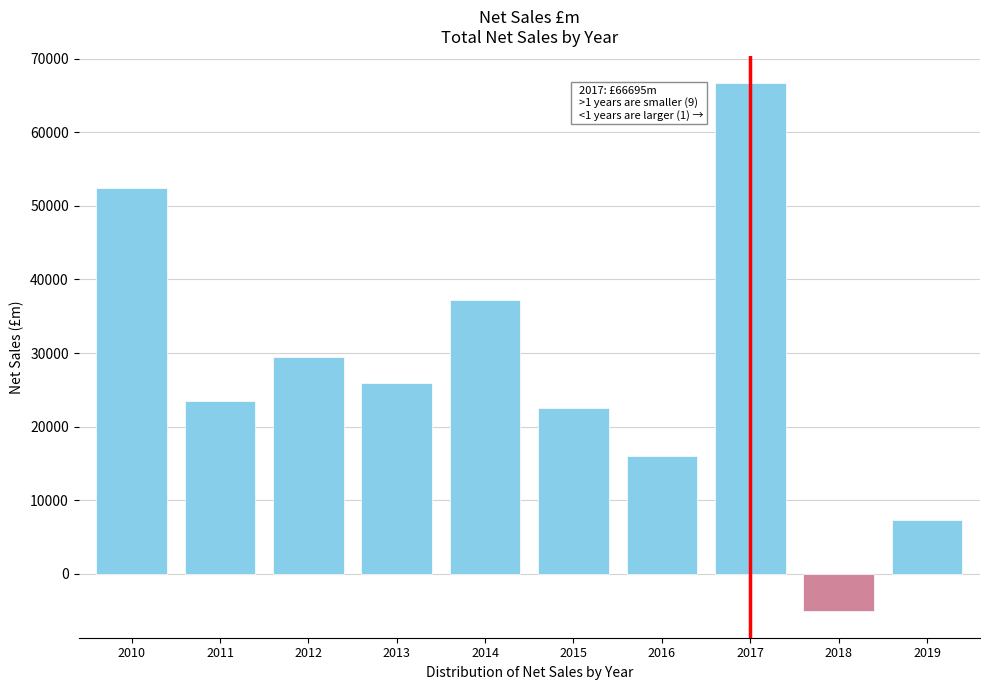

Reading right to left, extract all data points from this chart.

2019=7304.7	2018=-5077.0	2017=66695.1	2016=15950.0	2015=22595.6	2014=37186.2	2013=25919.1	2012=29407.5	2011=23545.3	2010=52386.5